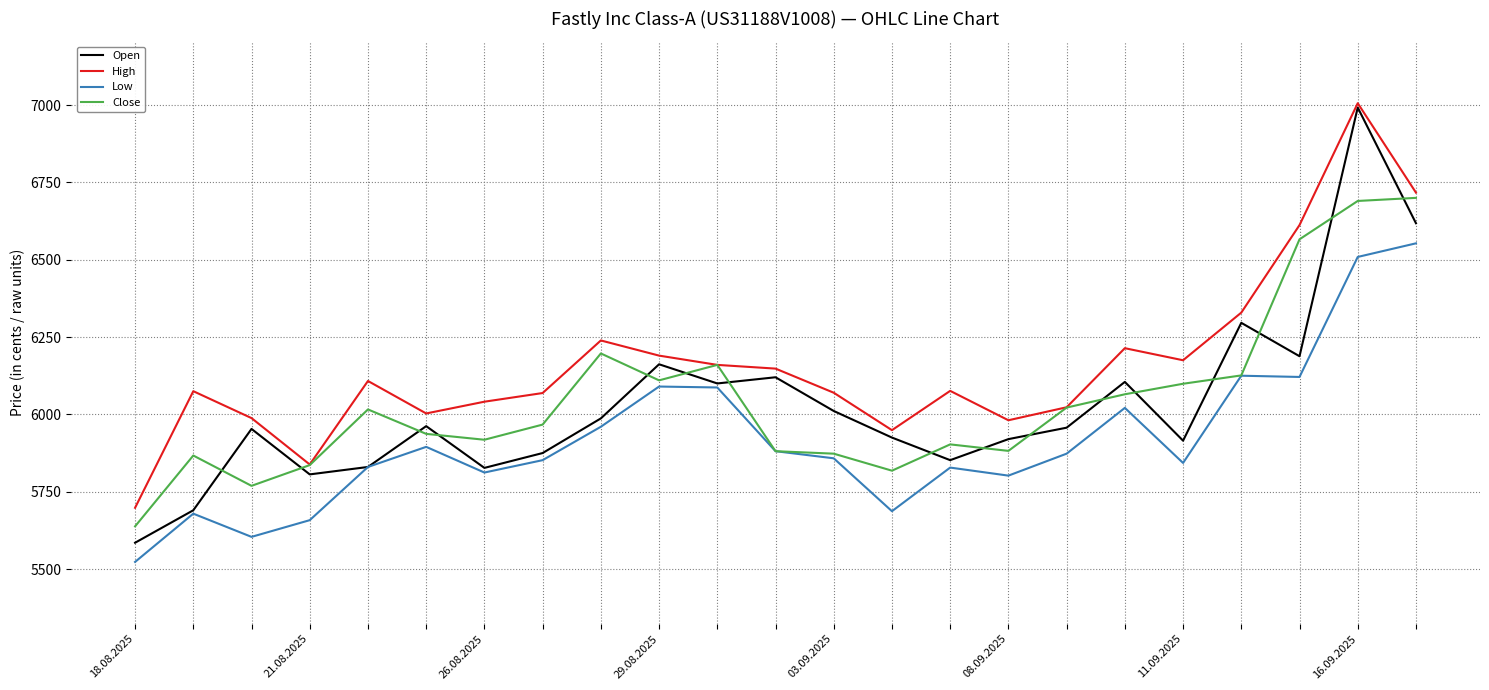

What is the minimum value for Close?

5638